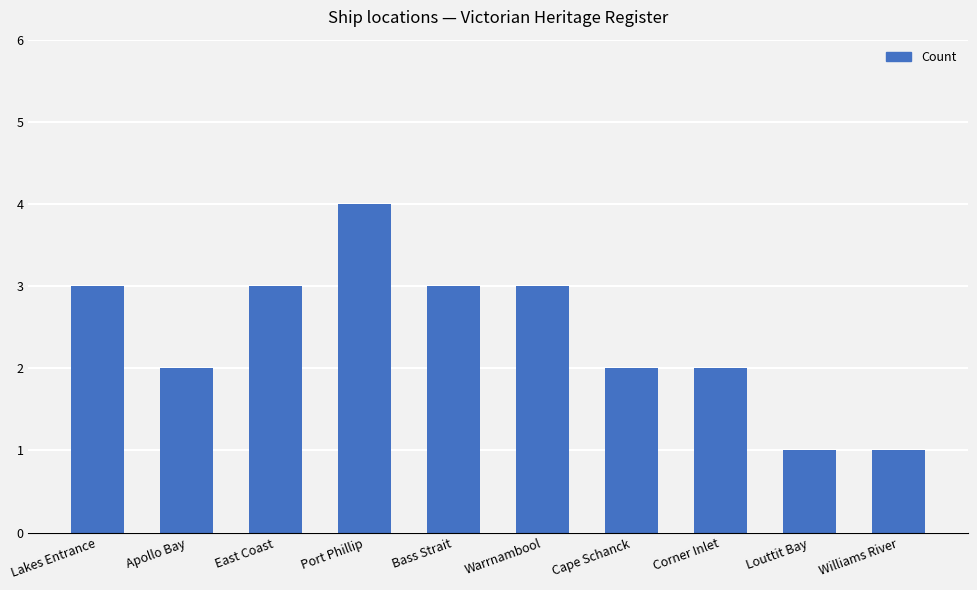

What is the change in value from Apollo Bay to Williams River?

-1